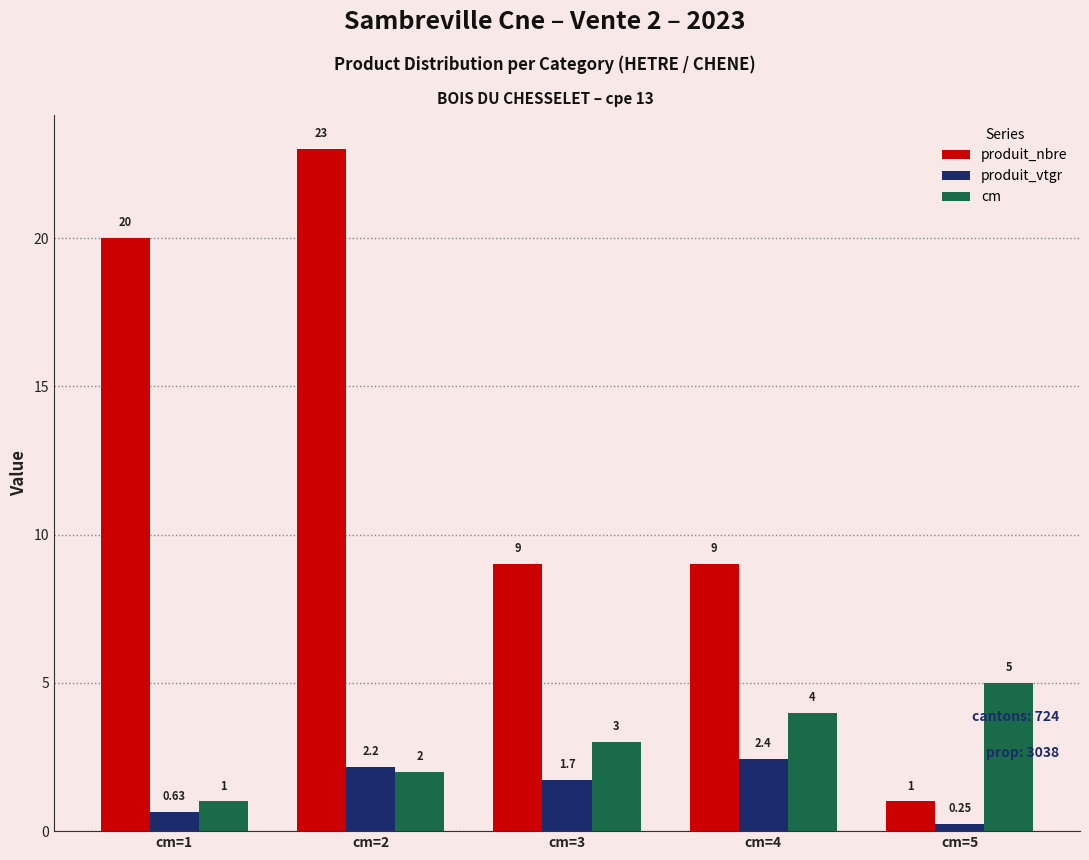

At which label is produit_vtgr closest to 1?

cm=1